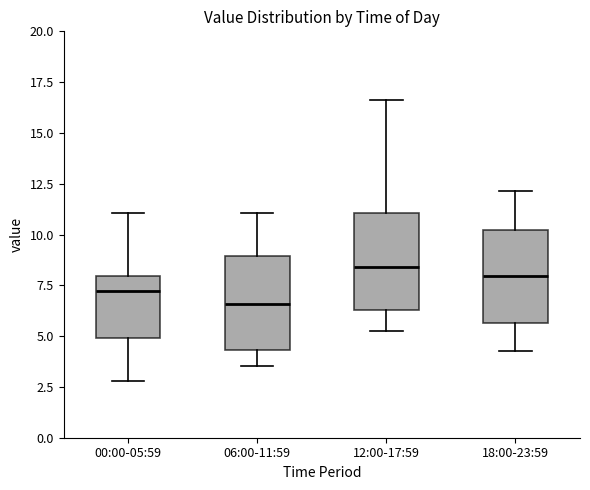

Reading left to right, transcribe this box plot: for each box, give where its median line is, the range the box spans, and where its two whiskers end, as read against the y-axis. The values are not printed on the chart, so give them approximately, as read against the axis.

00:00-05:59: median 7.0, box 5.0 to 8.0, whiskers 3.0 to 11.0
06:00-11:59: median 6.5, box 4.5 to 9.0, whiskers 3.5 to 11.0
12:00-17:59: median 8.5, box 6.5 to 11.0, whiskers 5.5 to 16.5
18:00-23:59: median 8.0, box 5.5 to 10.0, whiskers 4.5 to 12.0